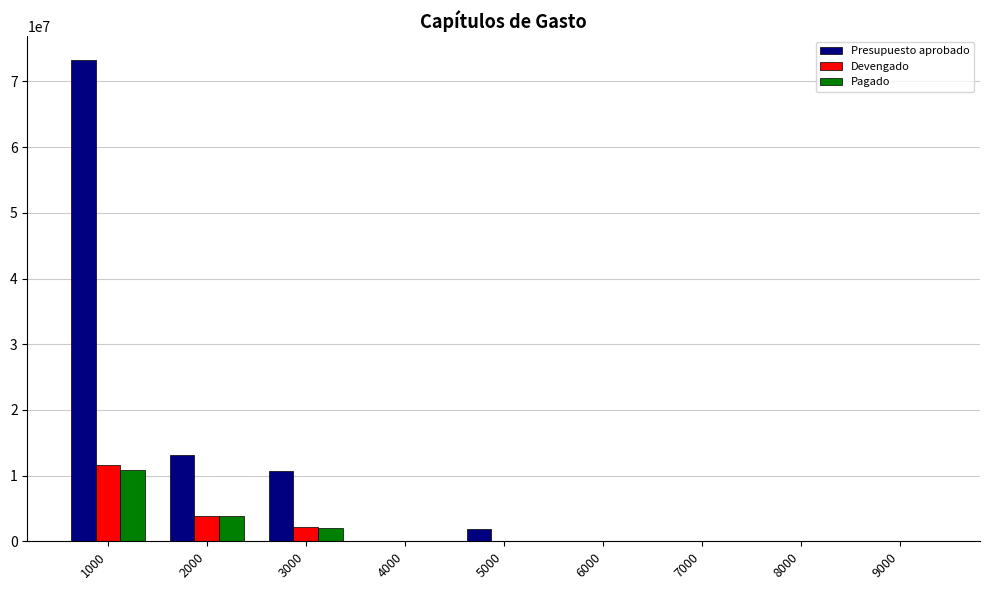

Between 3000 and 5000, which series saw the biggest shift?

Presupuesto aprobado